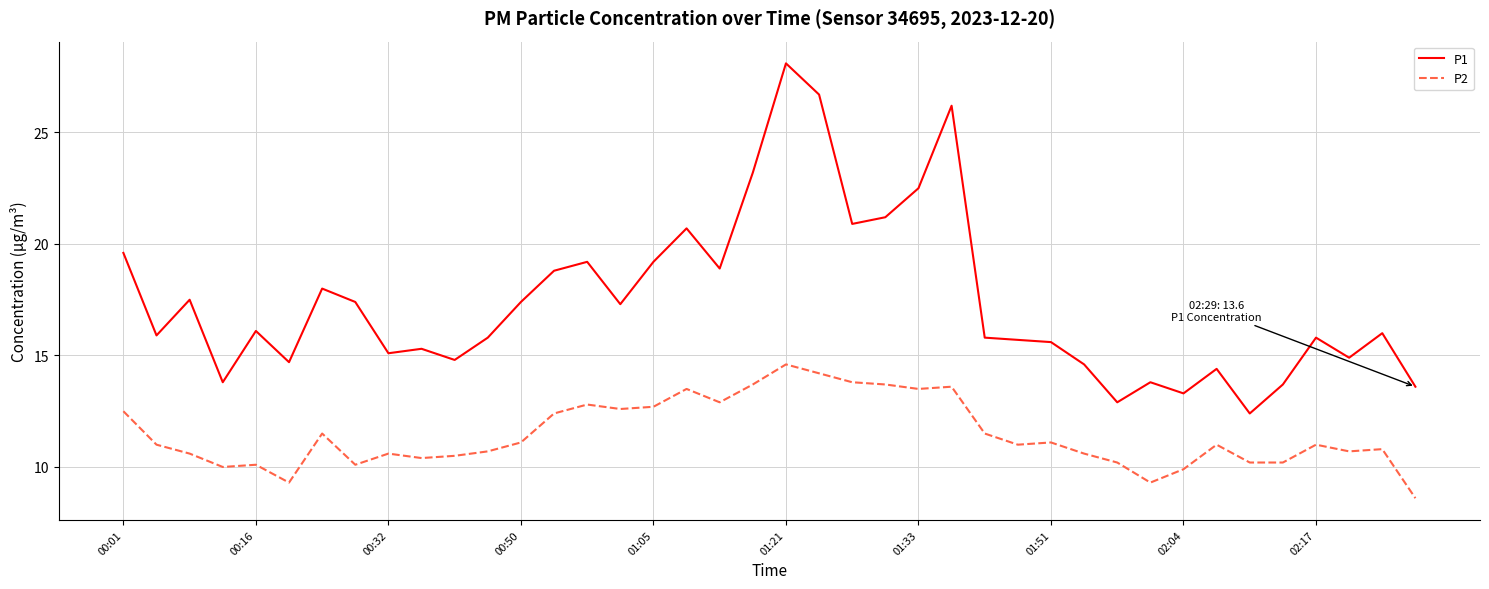

Which series has the largest total across all categories?

P1